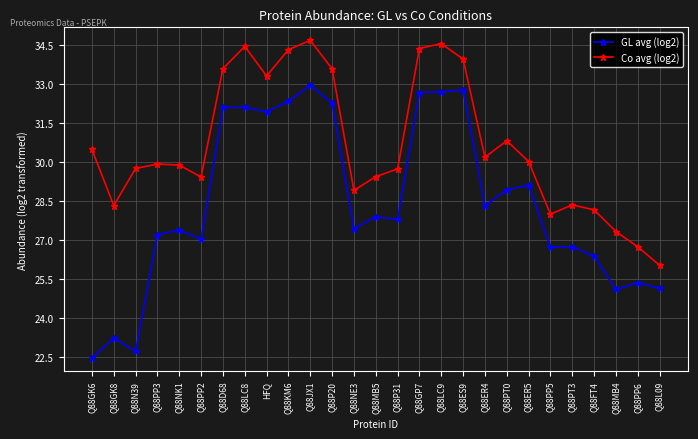

How many data points does each series have?

27